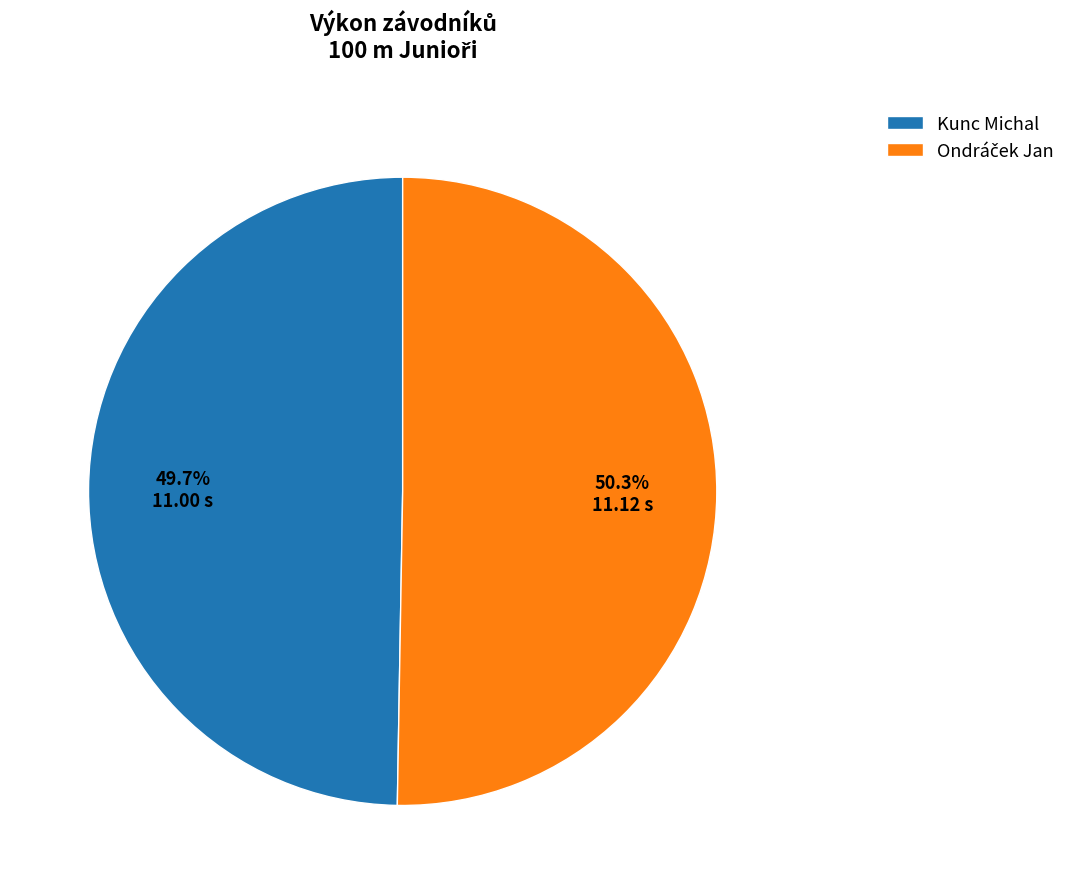

The Kunc Michal slice represents 50% of the pie. True or false?

True